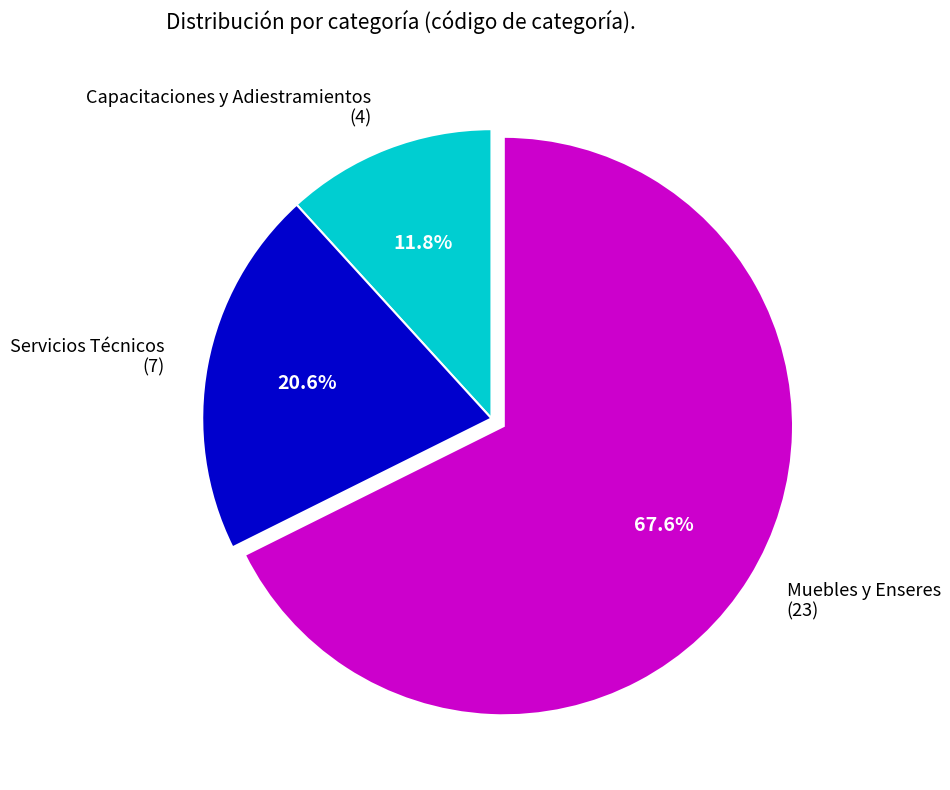

To the nearest percent, what is the difference between the largest and smallest slice percentages?

56%